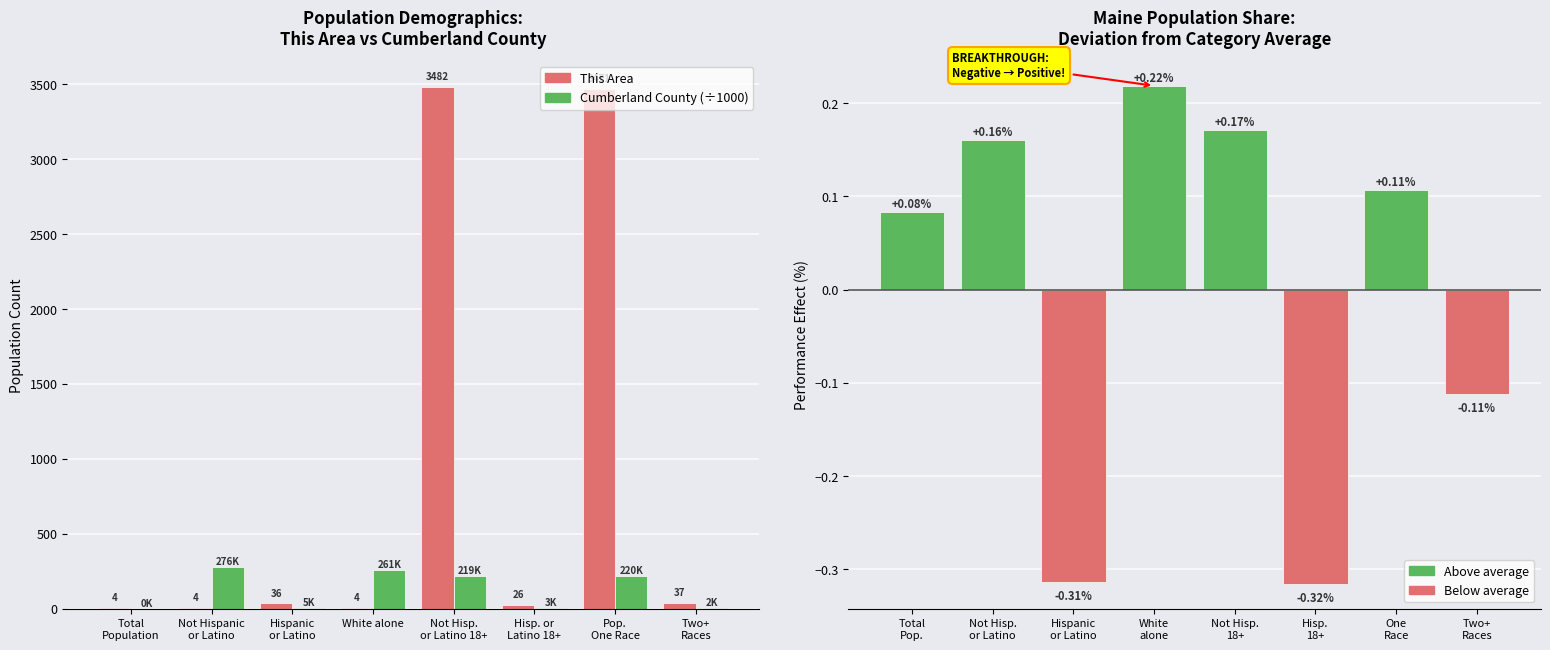

Between Total
Population and Hispanic
or Latino, which series saw the biggest shift?

This Area